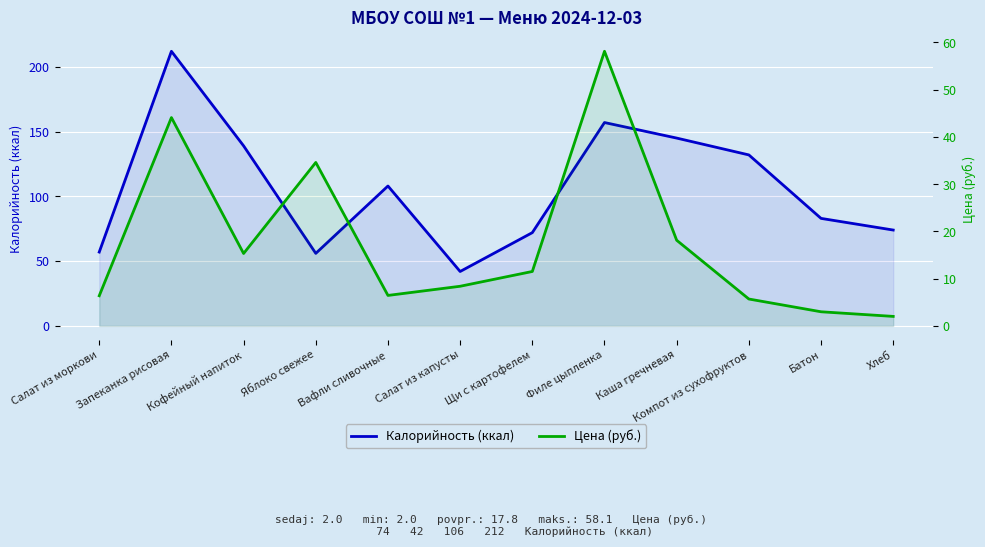

Reading left to right, what are all the values shown in this chart?

Калорийность (ккал): 57.0	212.0	139.0	56.0	108.0	42.0	72.0	157.0	145.0	132.0	83.0	74.0
Цена (руб.): 6.4	44.1	15.3	34.6	6.5	8.4	11.5	58.1	18.1	5.7	3.0	2.0